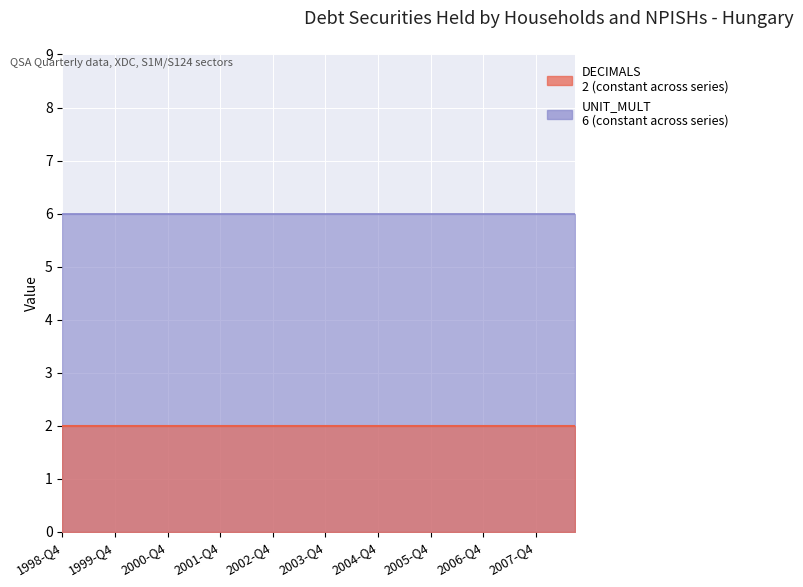

What is the value of the DECIMALS point at the 29th from the left?

2